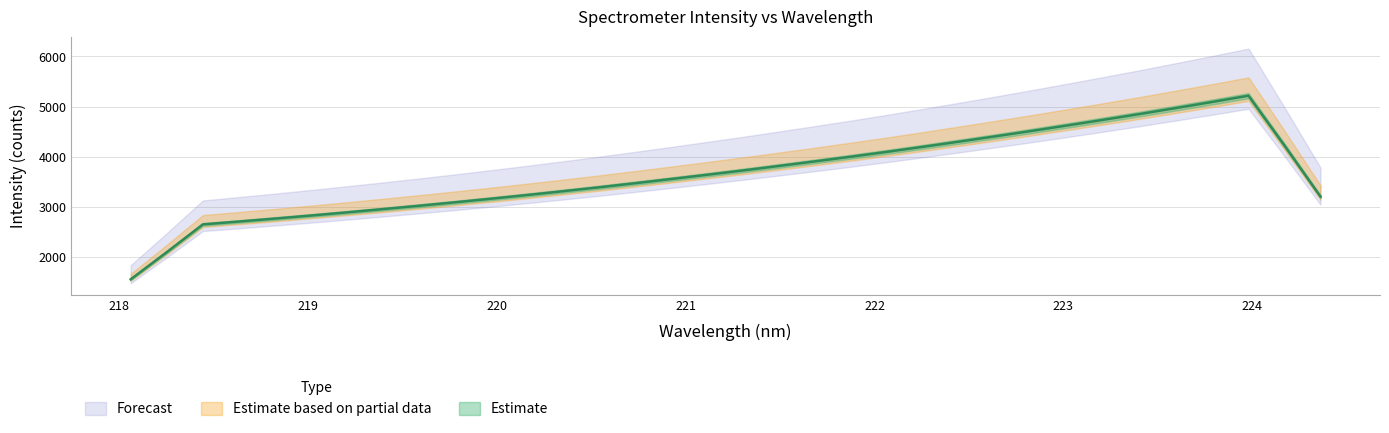

True or false: there are more than 0 points higher than both neighbors.

False